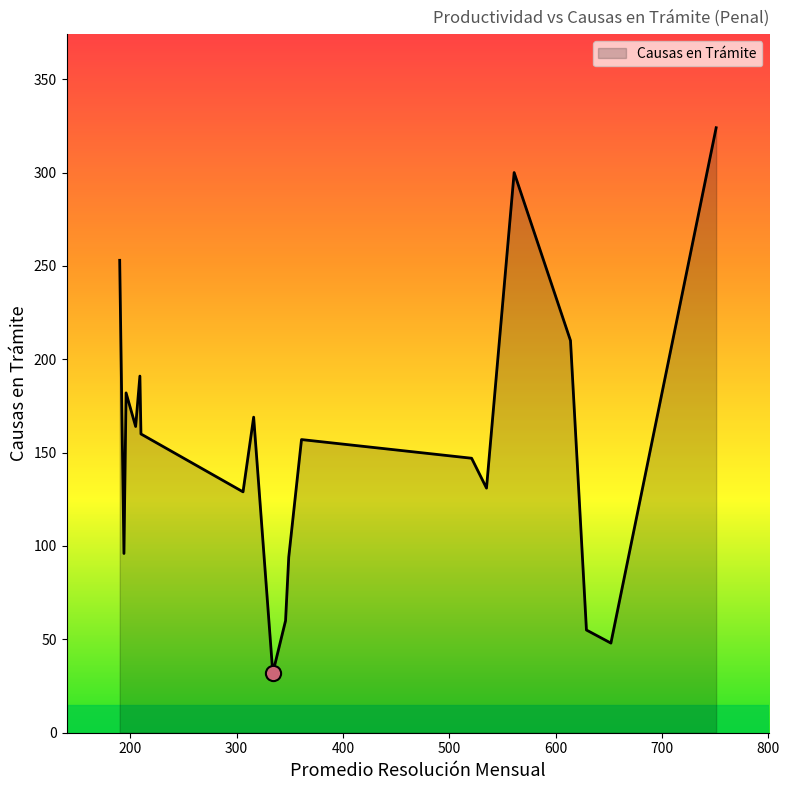

What is the minimum value shown in the chart?

32